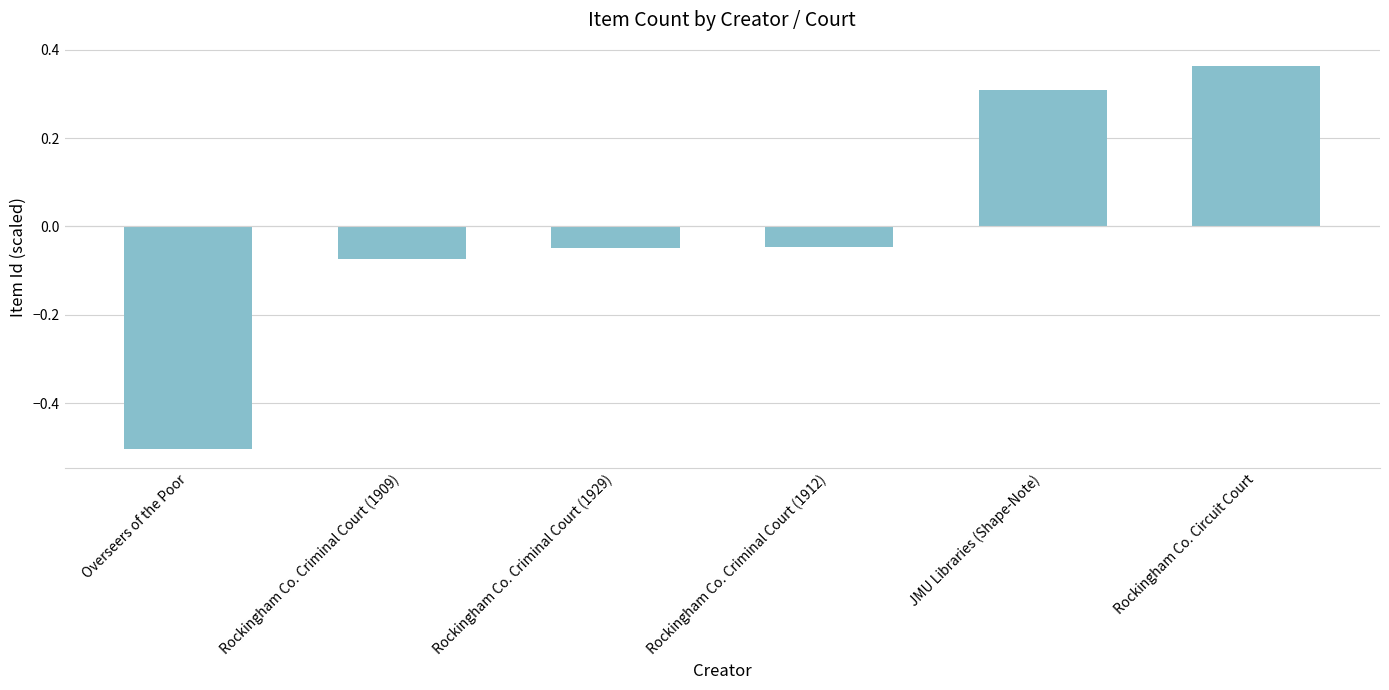

How many categories are shown in the chart?

6